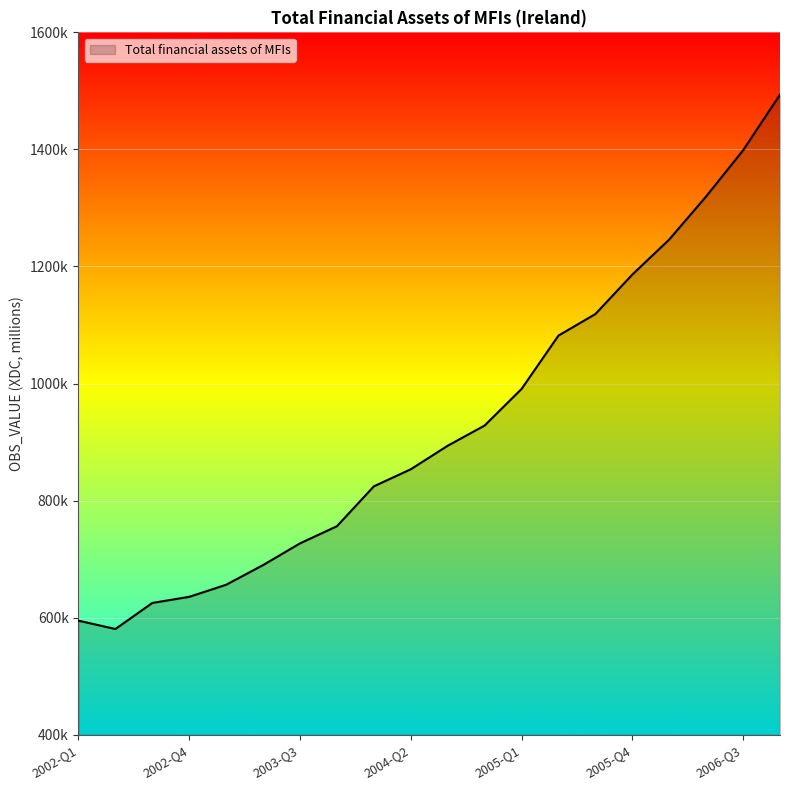

Does the chart display data point markers on the line(s)?

No